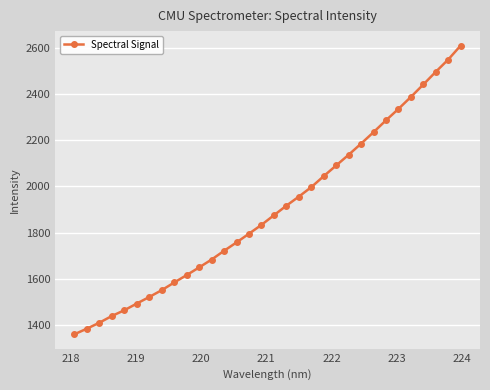

What is the smallest value displayed?

1359.7